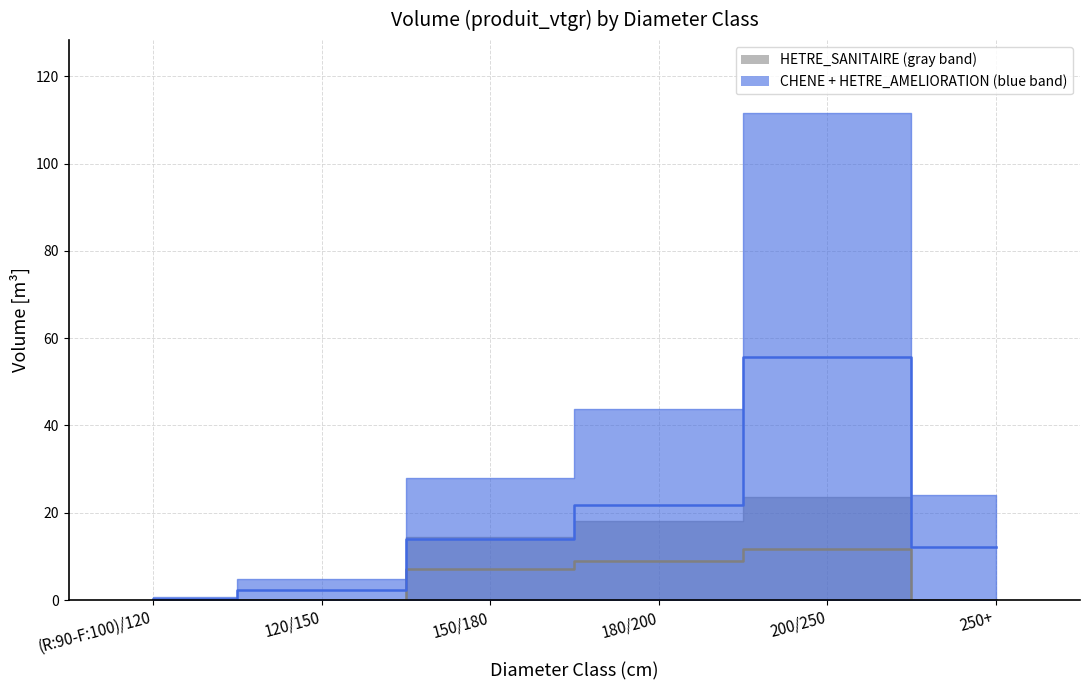

The value of HETRE_SANITAIRE at 200/250 is 11.8. True or false?

True